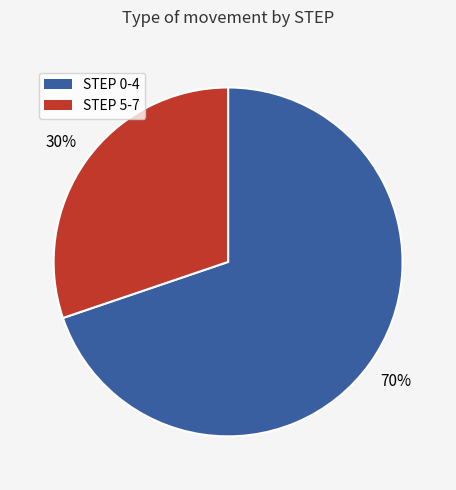

To the nearest percent, what is the difference between the largest and smallest slice percentages?

40%